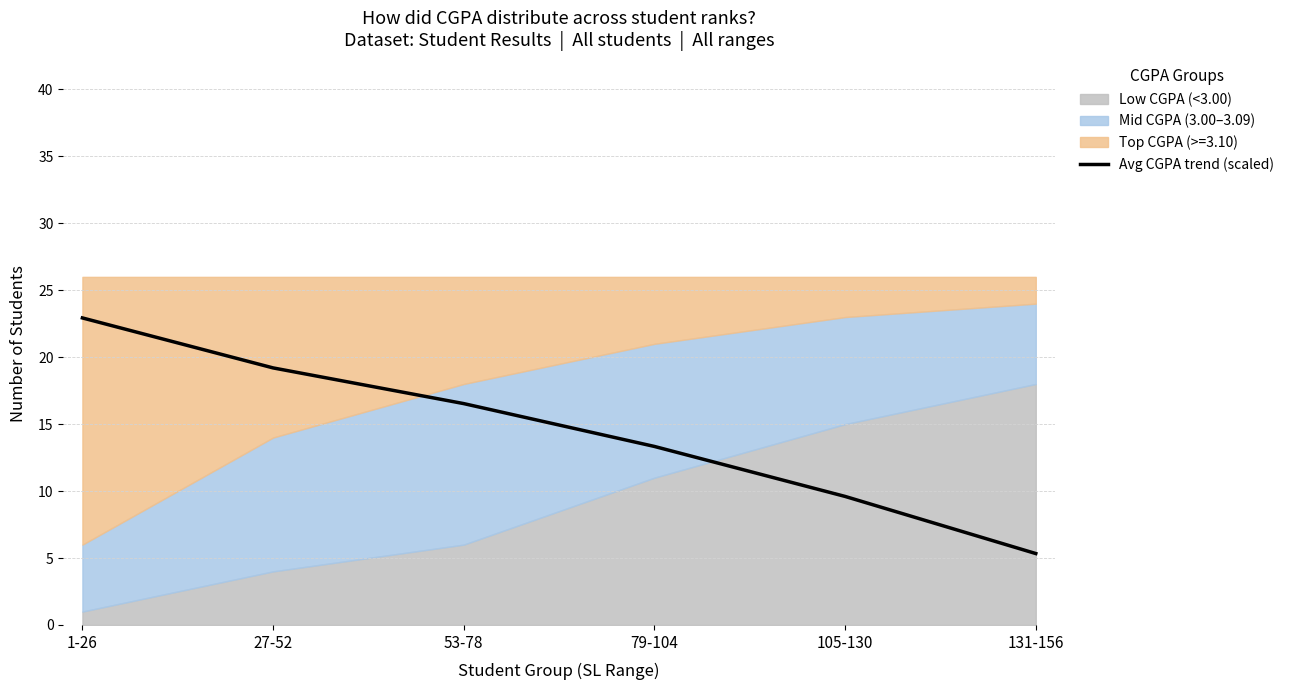

Where does the data first go above 16?

1-26